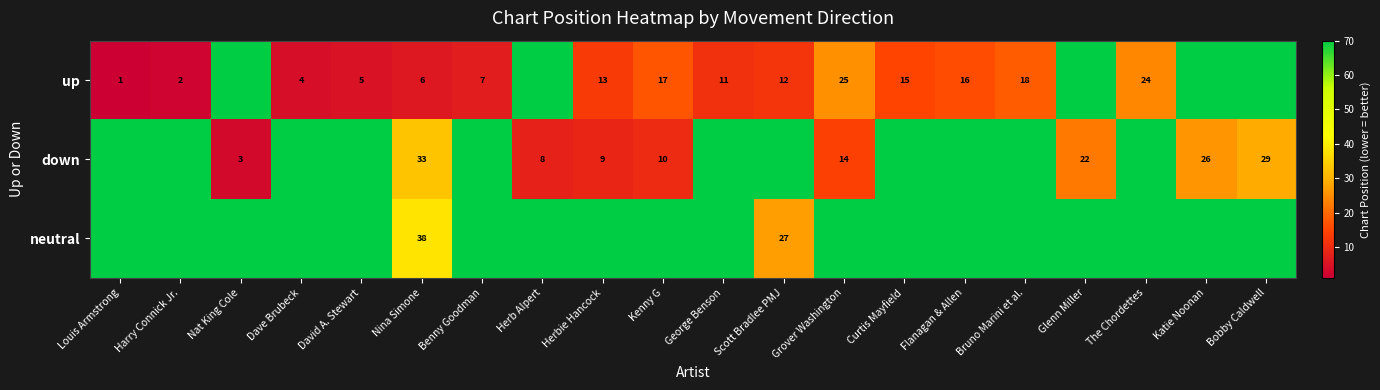

Between Bobby Caldwell and Dave Brubeck, which is larger?

Bobby Caldwell